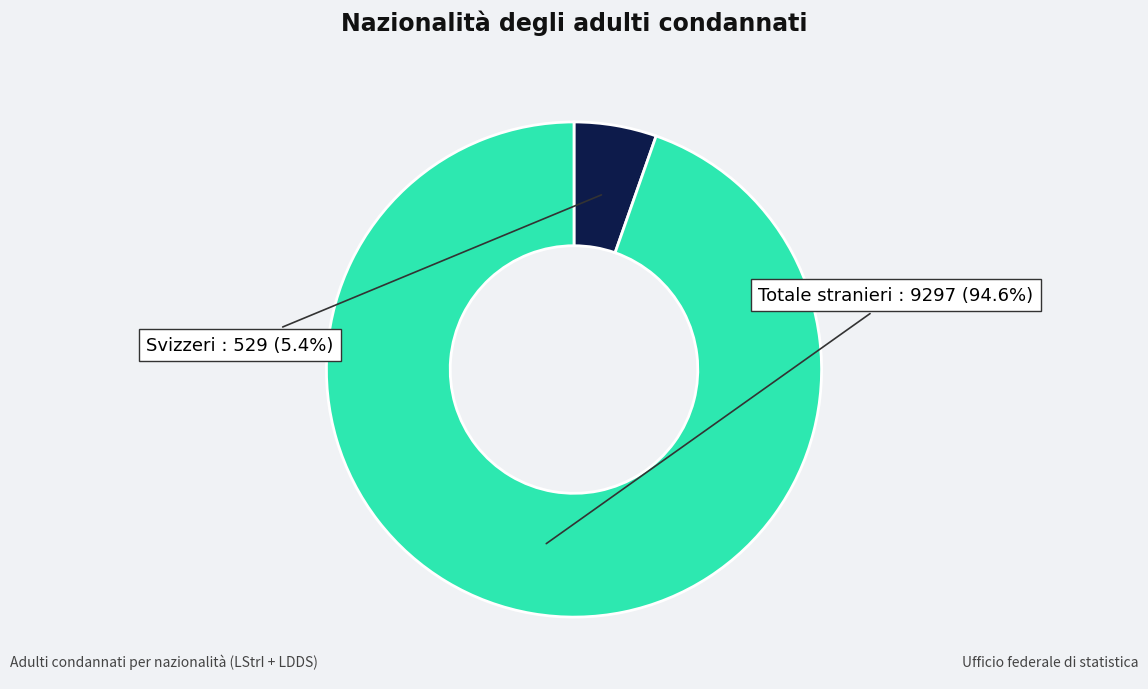

Is there any slice that represents more than half of the pie?

Yes